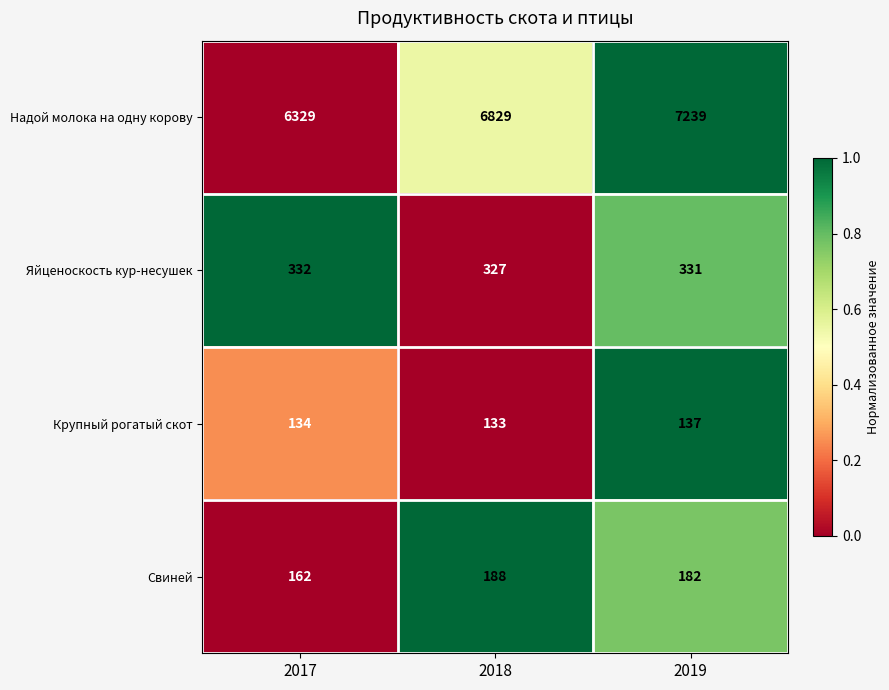

Is it true that Крупный рогатый скот equals 134 at 2017?

True